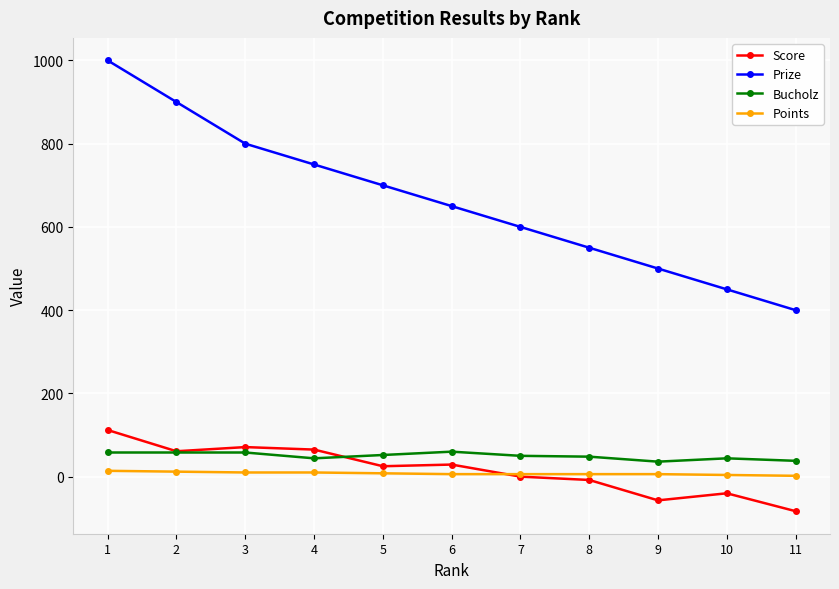

At how many categories does at least one series exceed 611?

6